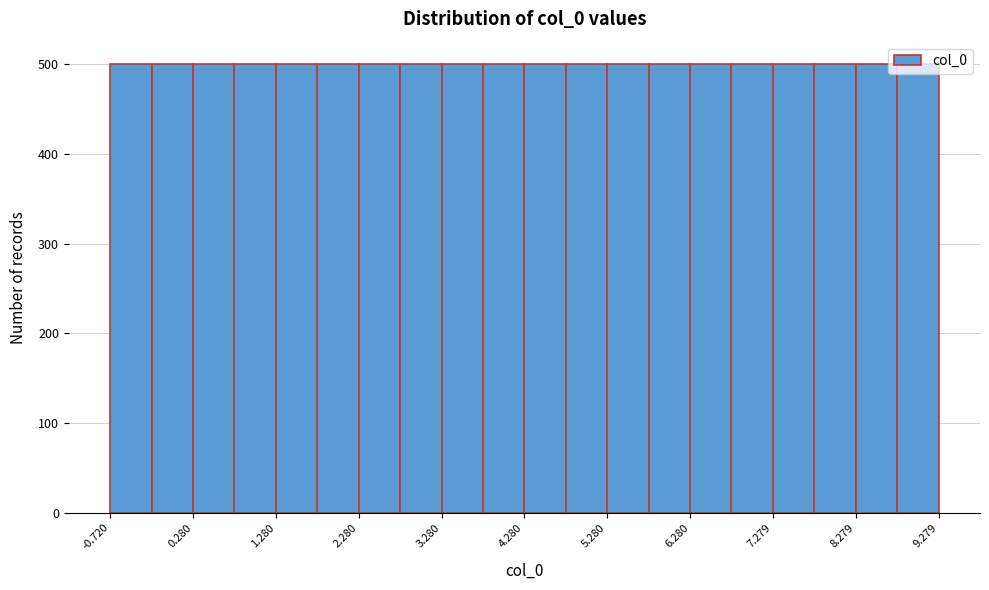

How tall is the bar that spans 0.8 to 1.3 on the x-axis? Neither the bar edges nor the heights are printed on the chart, so give them approximately, as read against the axes.

500